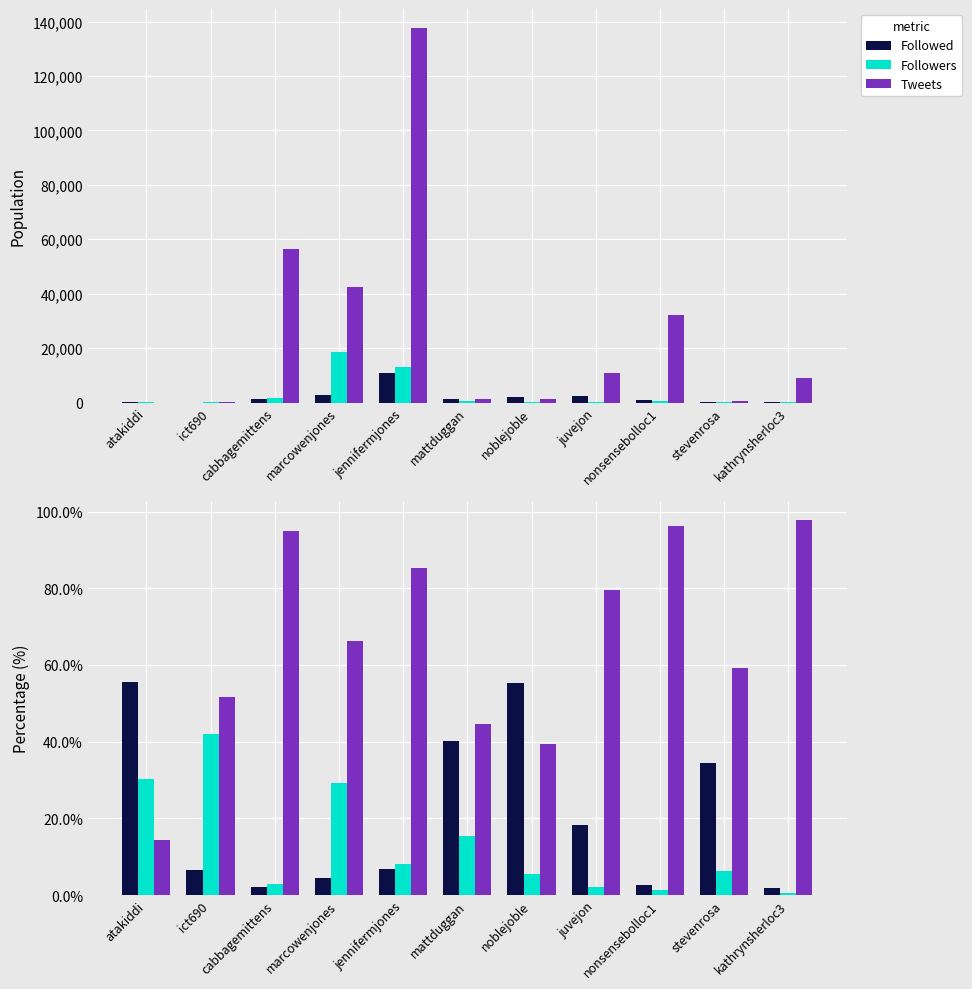

What are all the series names shown in the legend?

Followed, Followers, Tweets